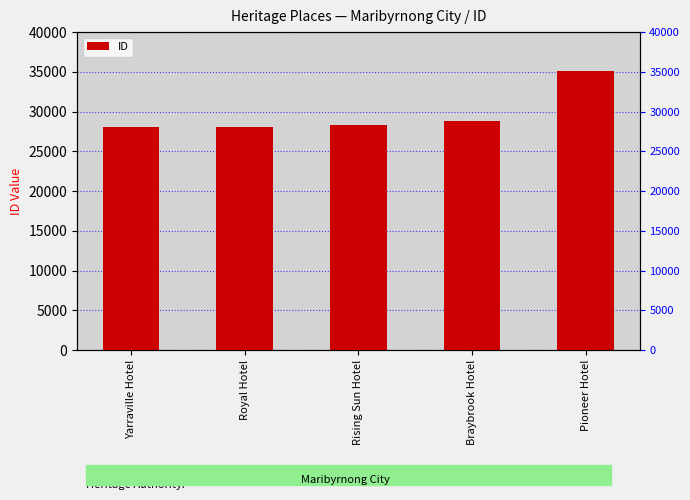

What is the change in value from Braybrook Hotel to Pioneer Hotel?

+6234